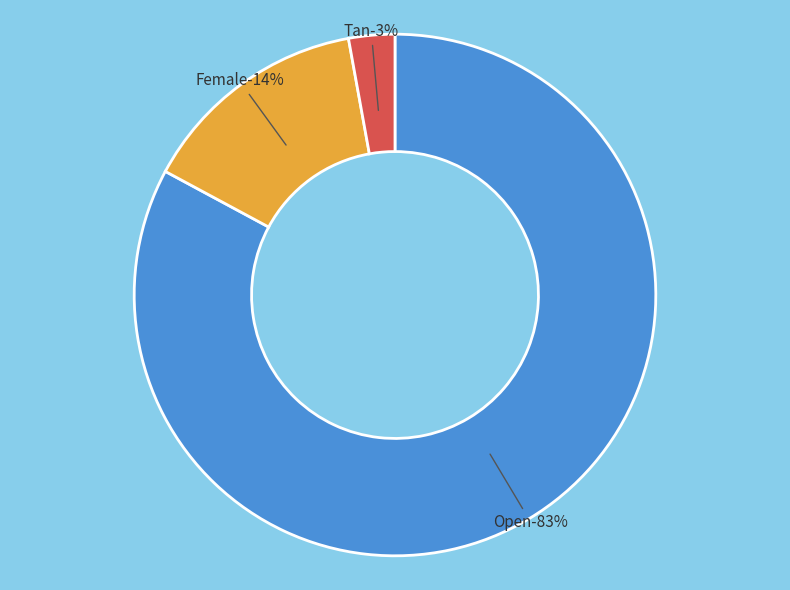

True or false: Open accounts for 96% of the total.

False